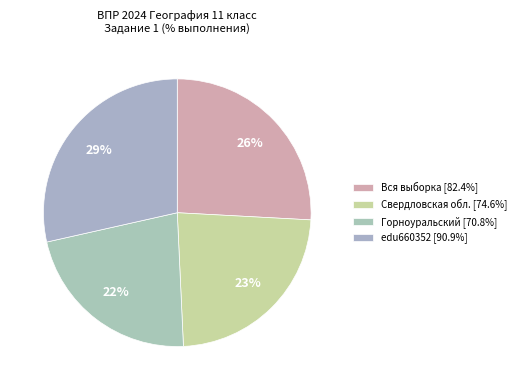

Is it true that Свердловская обл. is 12% of the pie?

False